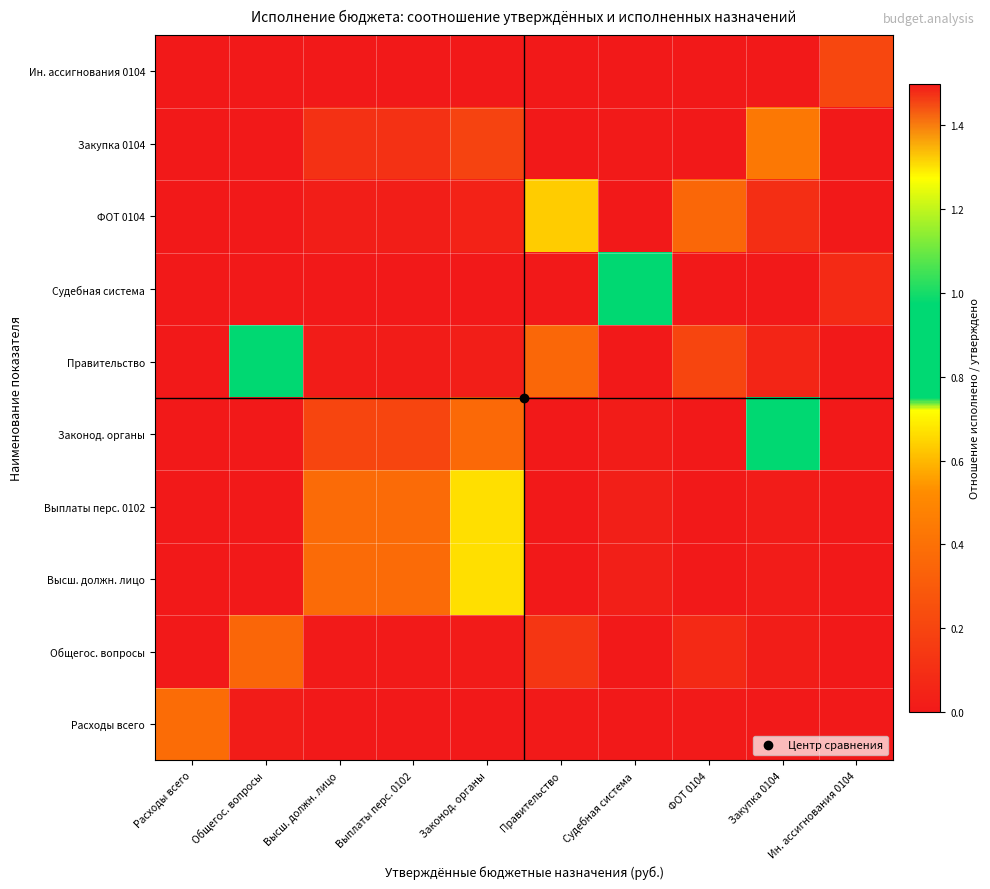

Count the number of data series in this chart.

10